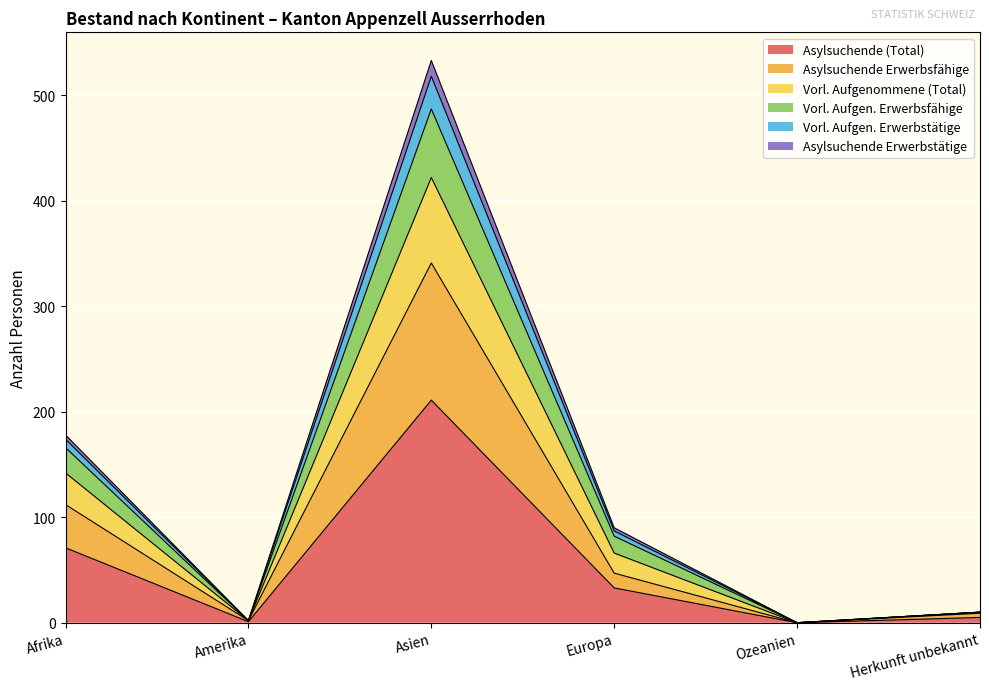

What is the label of the 3rd point from the left?

Asien